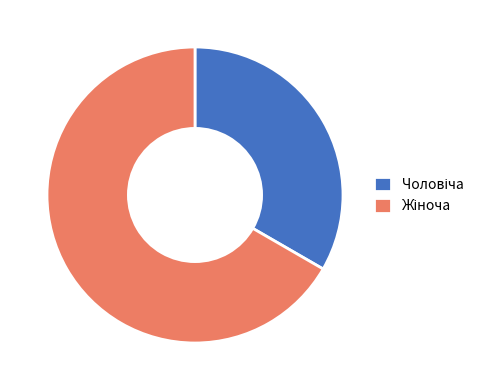

Is there any slice that represents more than half of the pie?

Yes